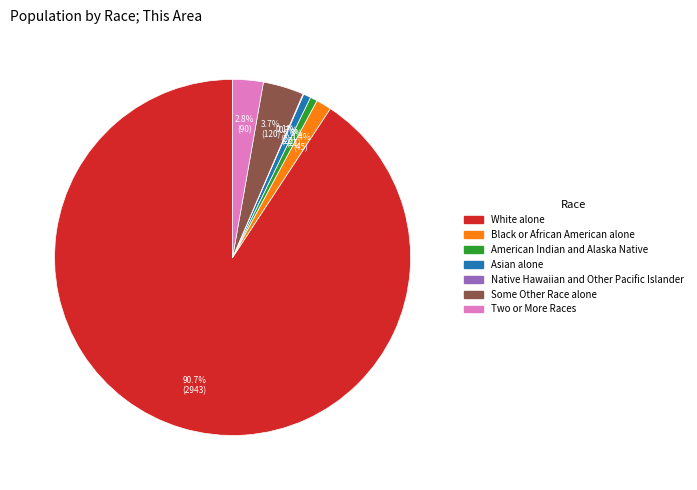

Which category has the biggest portion of the pie?

White alone